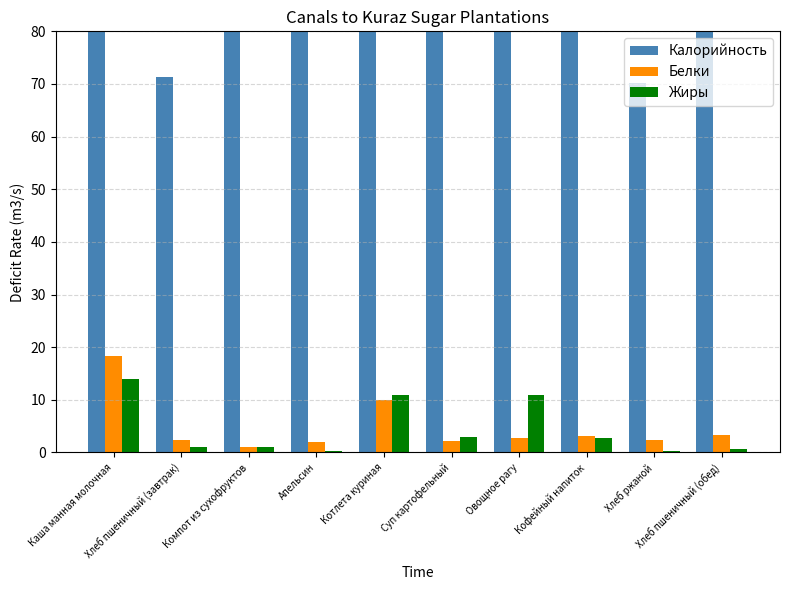

Does the chart contain any negative values?

No